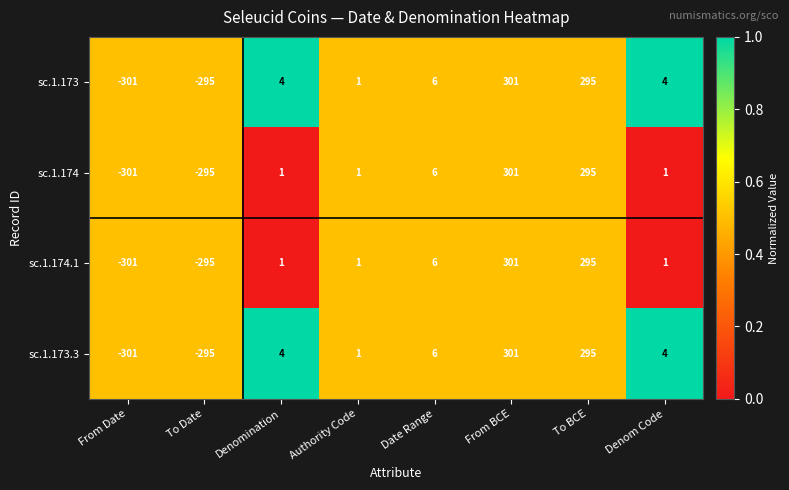

What is the difference between the second highest and minimum values in the sc.1.174 series?

596